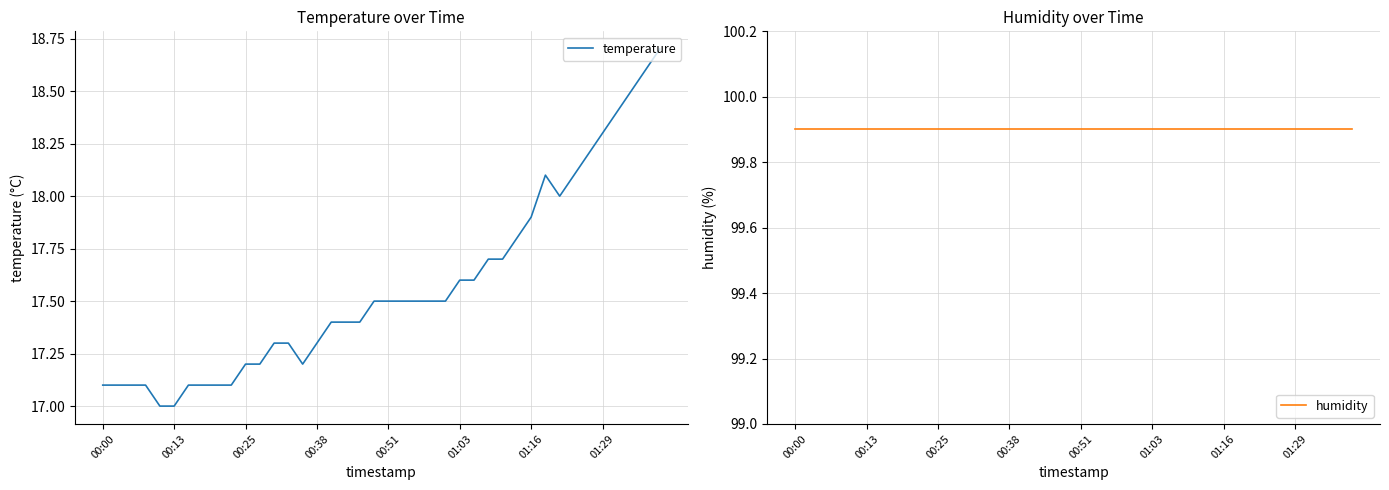

What are all the series names shown in the legend?

temperature, humidity